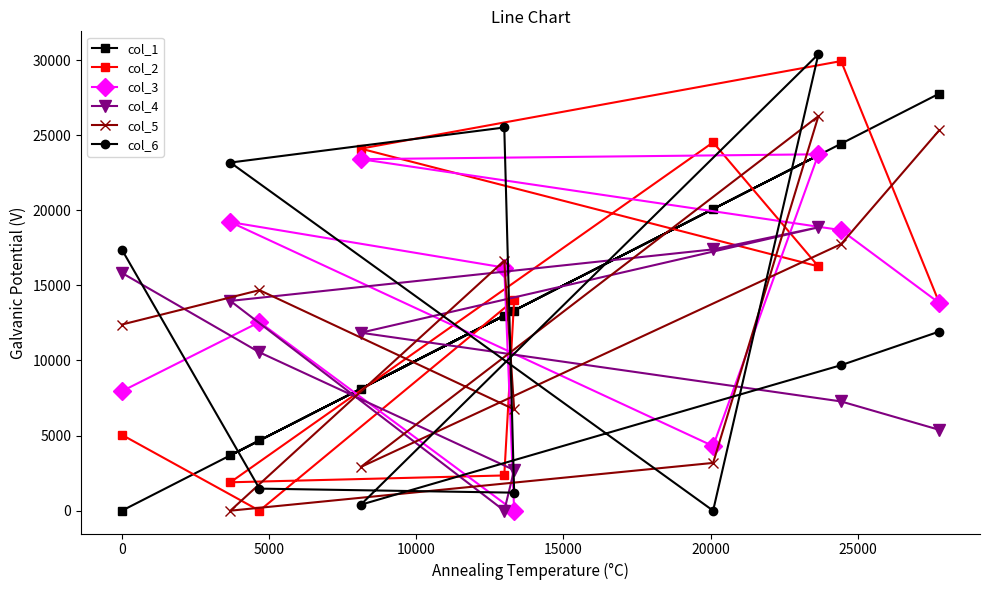

What is the maximum value shown in the chart?

30391